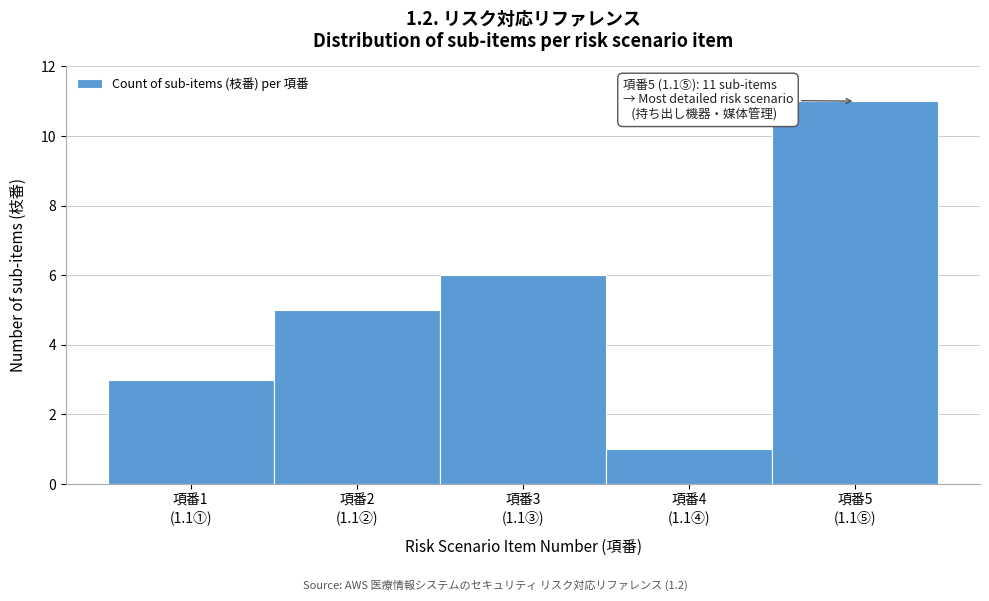

Reading left to right, what are all the values shown in this chart?

3	5	6	1	11